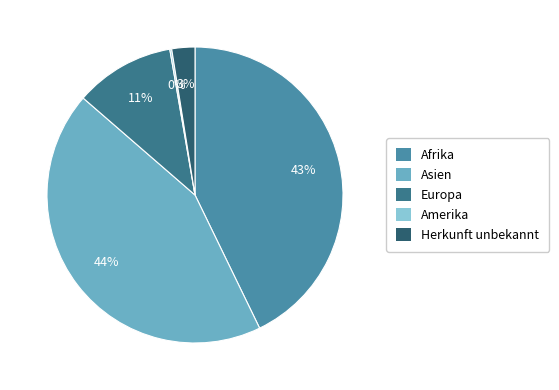

True or false: Afrika accounts for 54% of the total.

False